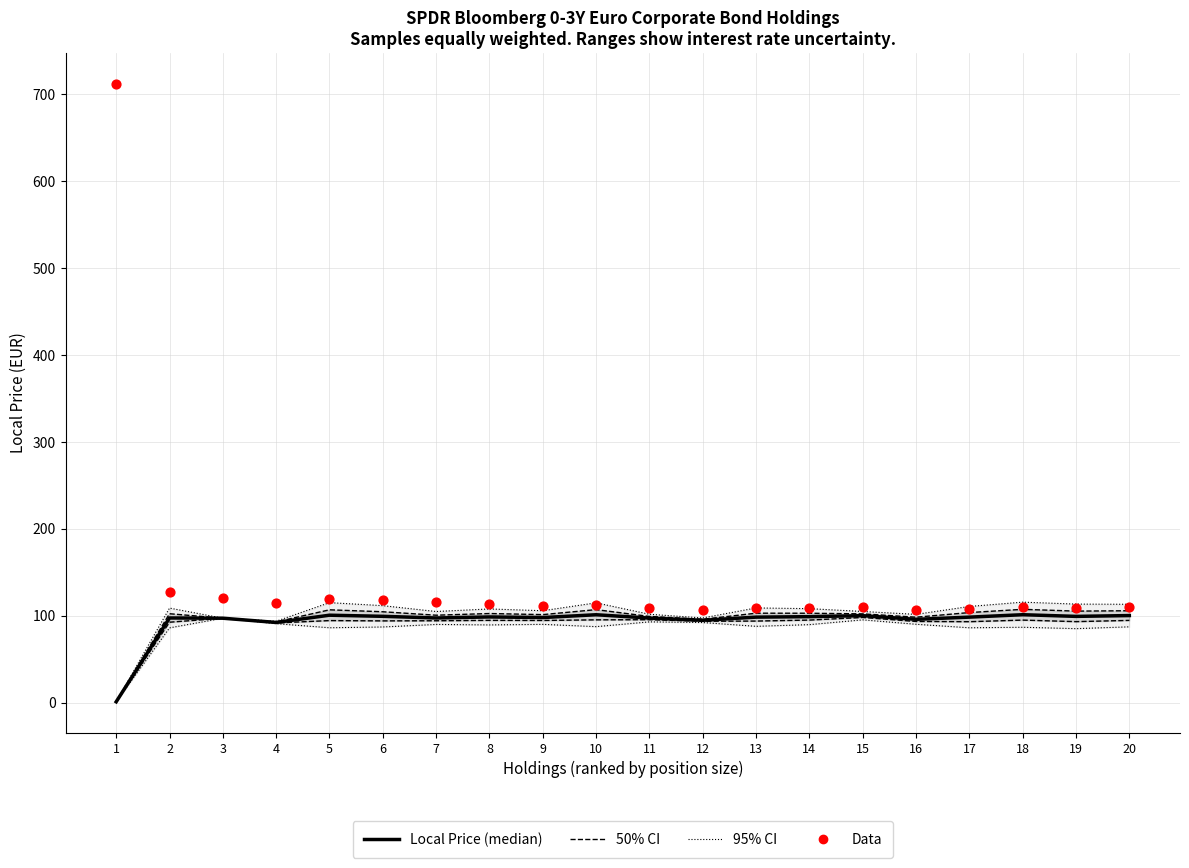

At which category is the sum across all series the highest?

1